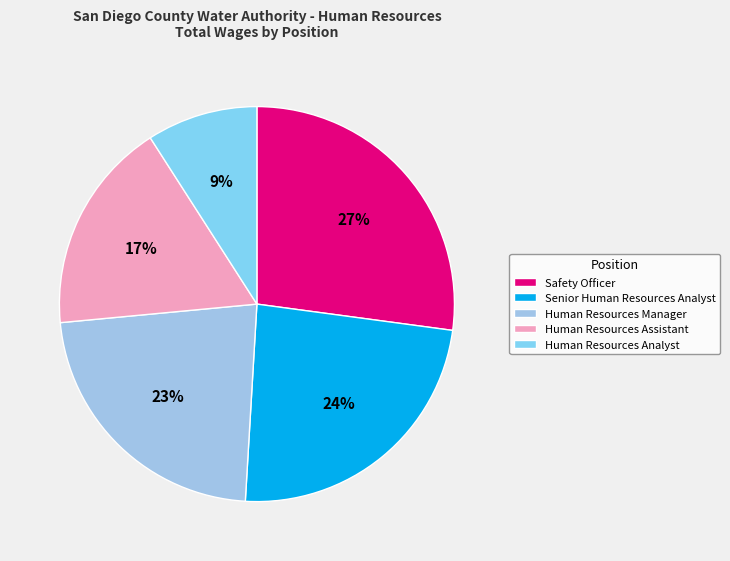

True or false: Human Resources Analyst accounts for 24% of the total.

False